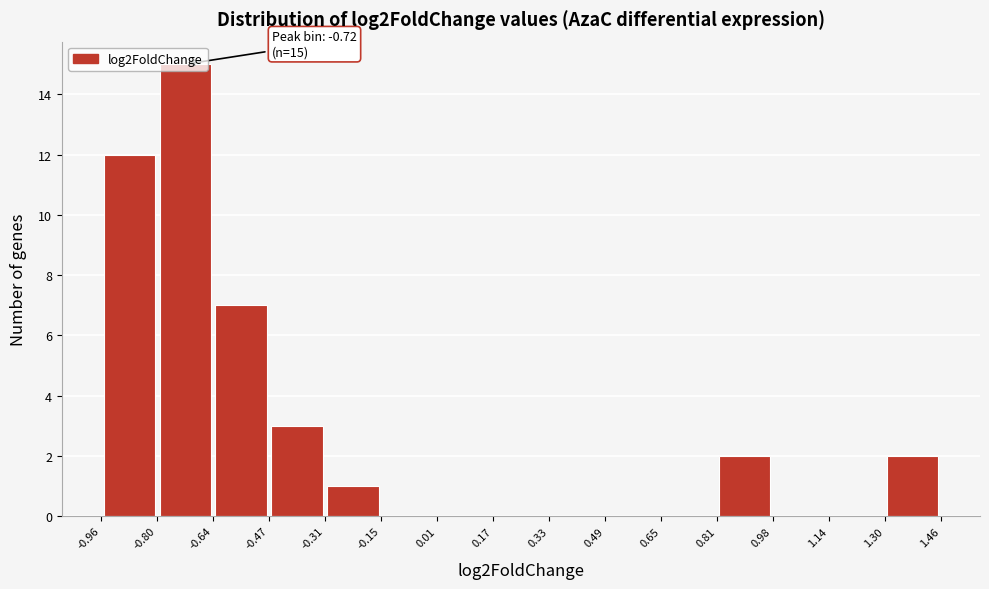

Which range on the x-axis has the tallest bar?

-0.80 to -0.64